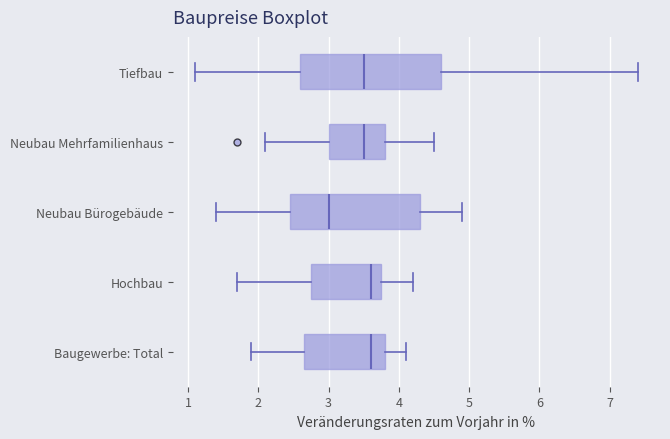

Reading bottom to top, transcribe this box plot: for each box, give where its median line is, the range the box spans, and where its two whiskers end, as read against the x-axis. The values are not printed on the chart, so give them approximately, as read against the axis.

Baugewerbe: Total: median 3.6, box 2.7 to 3.8, whiskers 1.9 to 4.1
Hochbau: median 3.6, box 2.8 to 3.8, whiskers 1.7 to 4.2
Neubau Bürogebäude: median 3.0, box 2.5 to 4.3, whiskers 1.4 to 4.9
Neubau Mehrfamilienhaus: median 3.5, box 3.0 to 3.8, whiskers 2.1 to 4.5
Tiefbau: median 3.5, box 2.6 to 4.6, whiskers 1.1 to 7.4